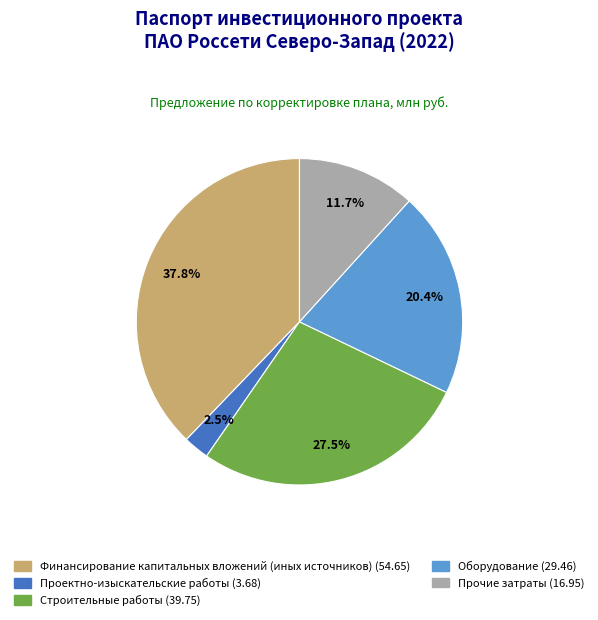

Which category has the biggest portion of the pie?

Финансирование капитальных вложений (иных источников)